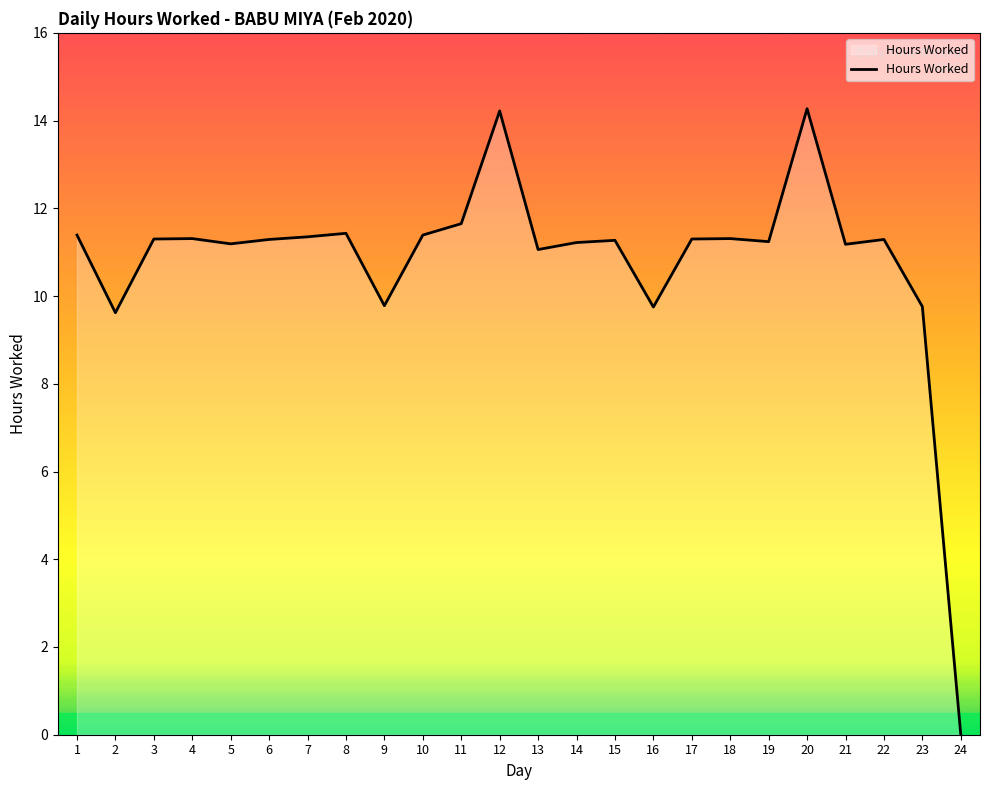

What is the difference between the values at 2 and 5?

1.6